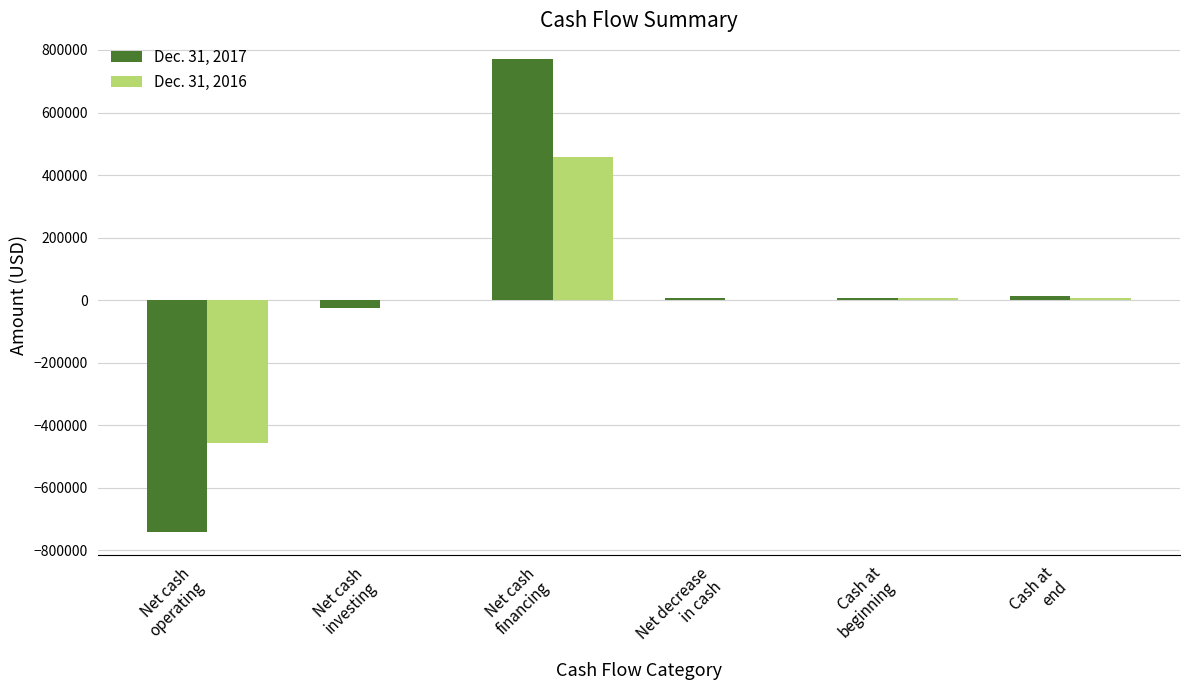

What is the greatest value displayed?

771307